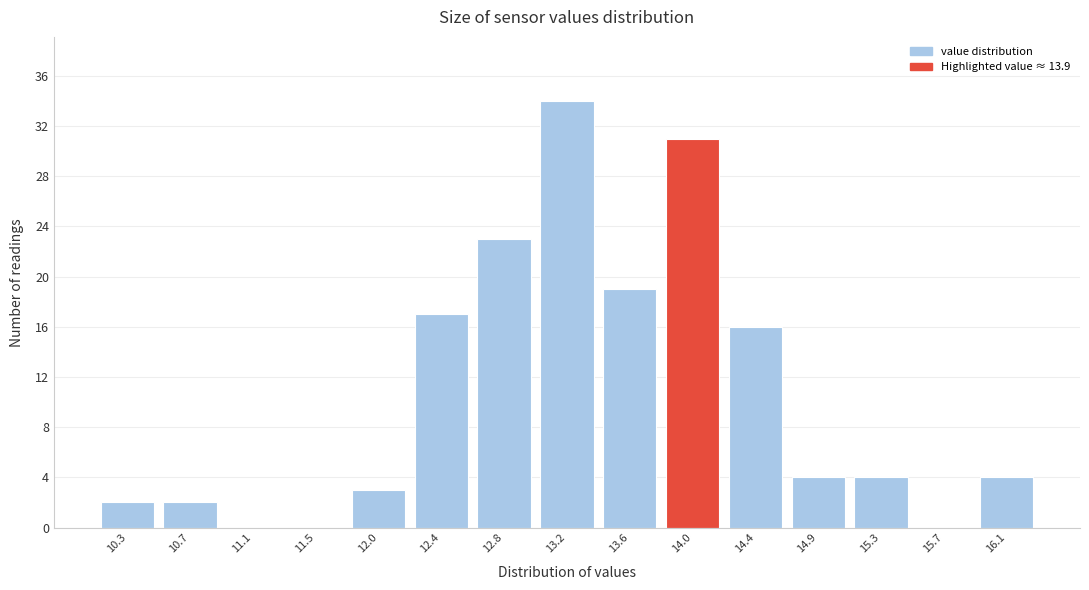

How tall is the bar that spans 13.40 to 13.80 on the x-axis? Neither the bar edges nor the heights are printed on the chart, so give them approximately, as read against the axes.

19